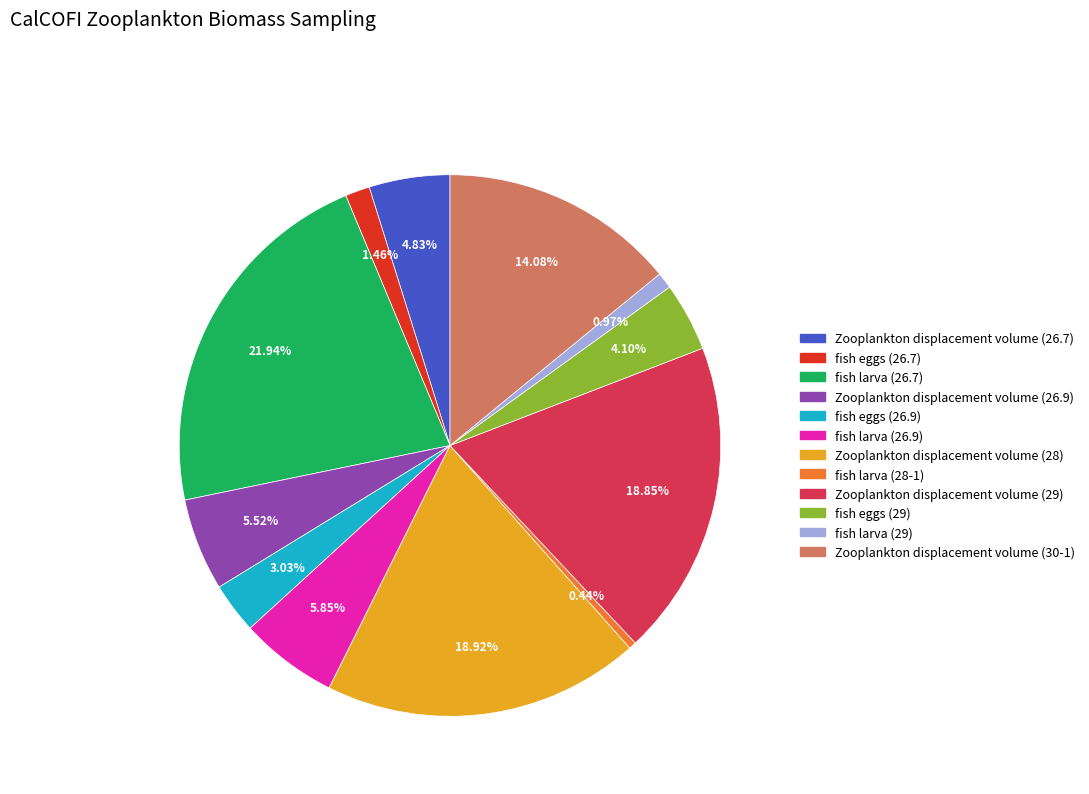

Between Zooplankton displacement volume (30-1) and fish eggs (26.7), which is larger?

Zooplankton displacement volume (30-1)